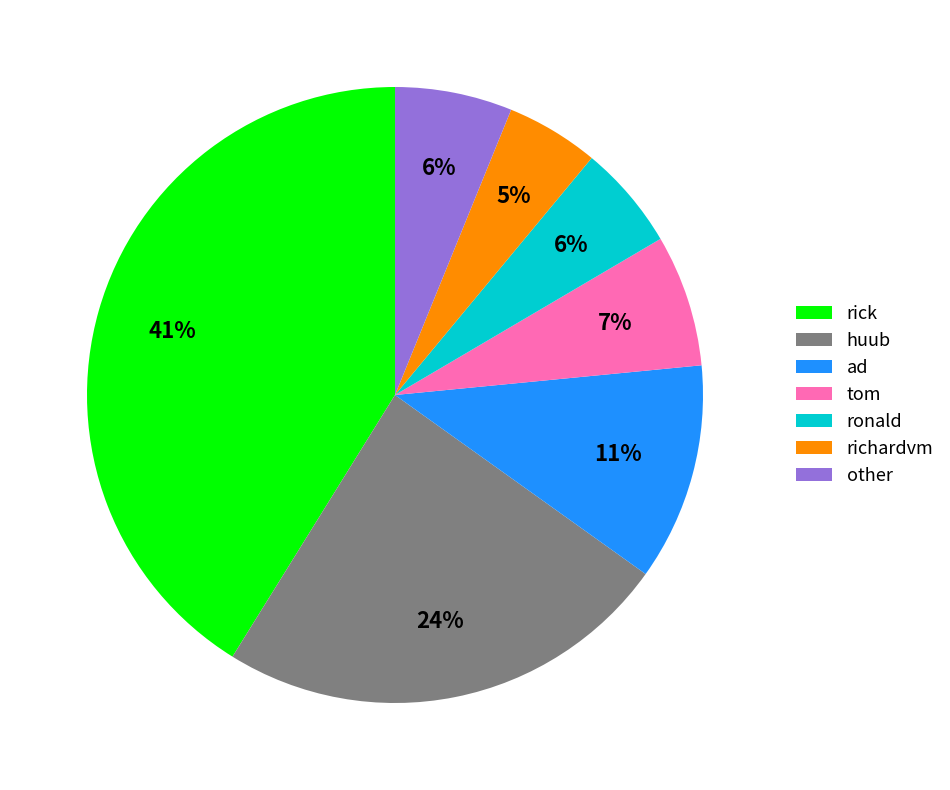

Is there any slice that represents more than half of the pie?

No